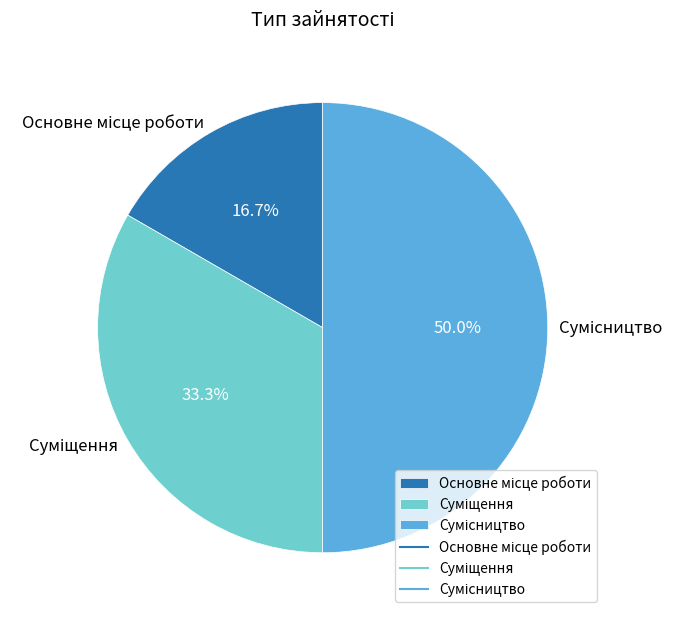

How many slices are in this pie chart?

3